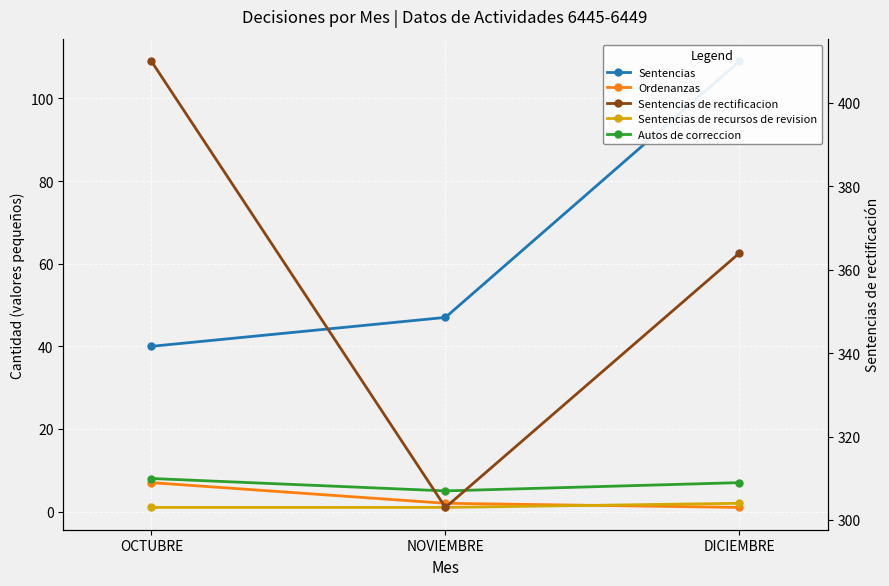

At which label does Sentencias reach its minimum?

OCTUBRE